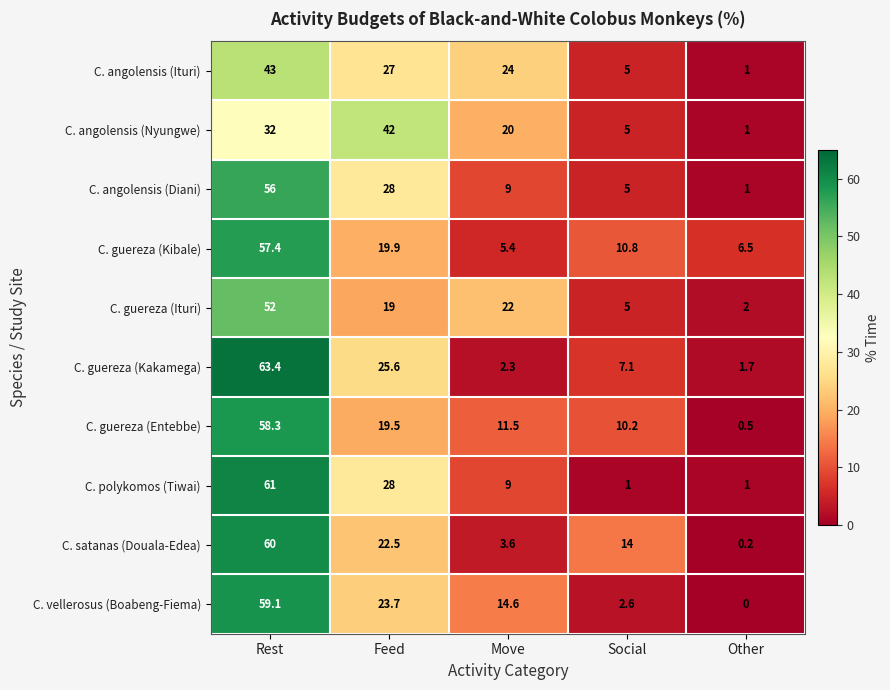

Where does the C. angolensis (Diani) series first go above 9?

Rest